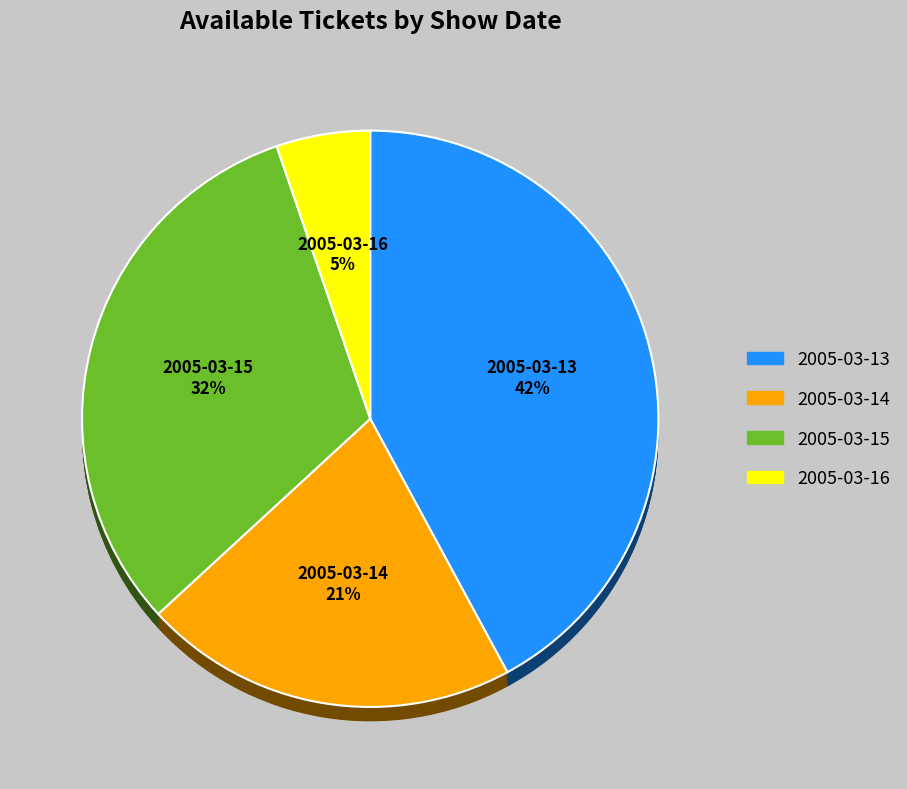

Which category has the biggest portion of the pie?

2005-03-13